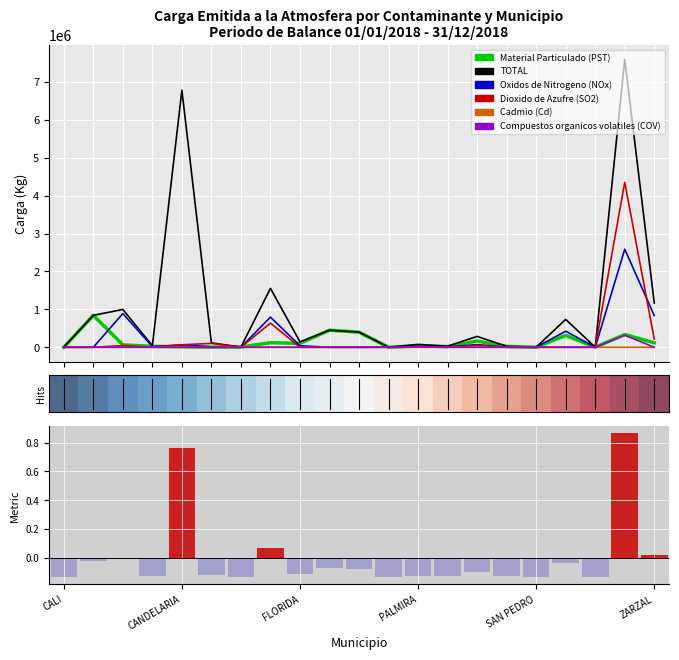

How many values in the Compuestos organicos volatiles (COV) series exceed 0?

2